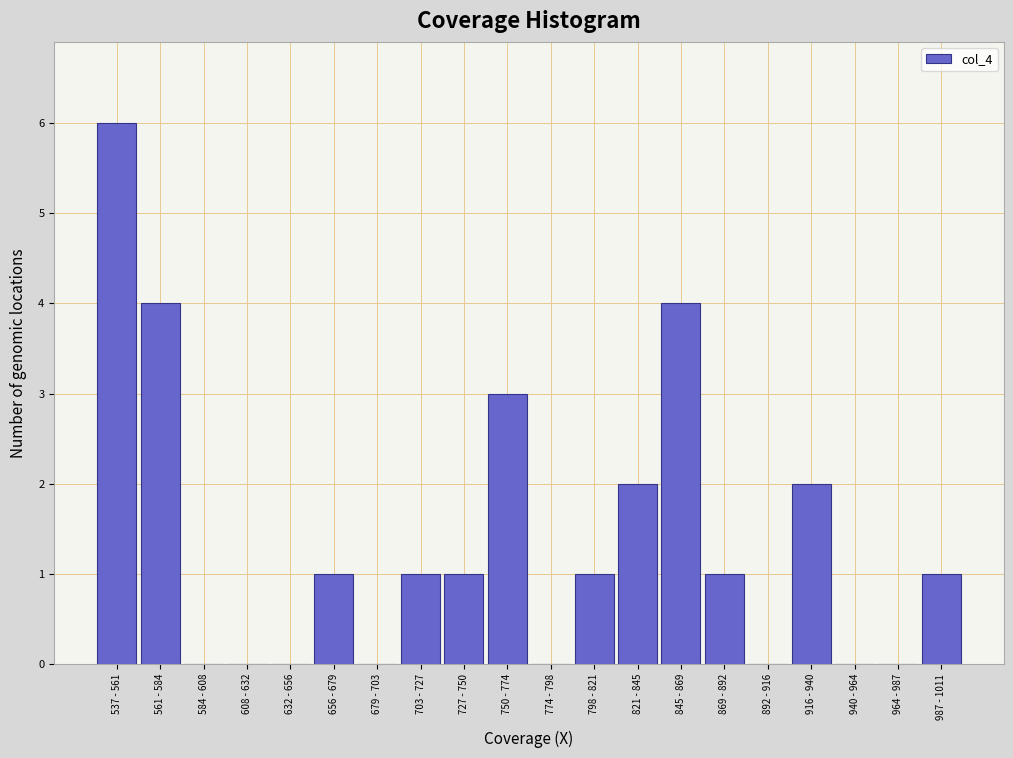

Reading left to right, what are all the values shown in this chart?

537 - 561=6	561 - 584=4	584 - 608=0	608 - 632=0	632 - 656=0	656 - 679=1	679 - 703=0	703 - 727=1	727 - 750=1	750 - 774=3	774 - 798=0	798 - 821=1	821 - 845=2	845 - 869=4	869 - 892=1	892 - 916=0	916 - 940=2	940 - 964=0	964 - 987=0	987 - 1011=1